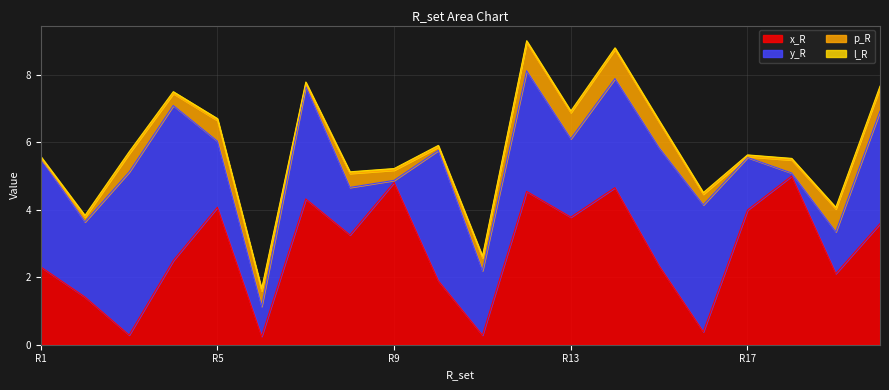

Which series has the widest spread of values?

y_R